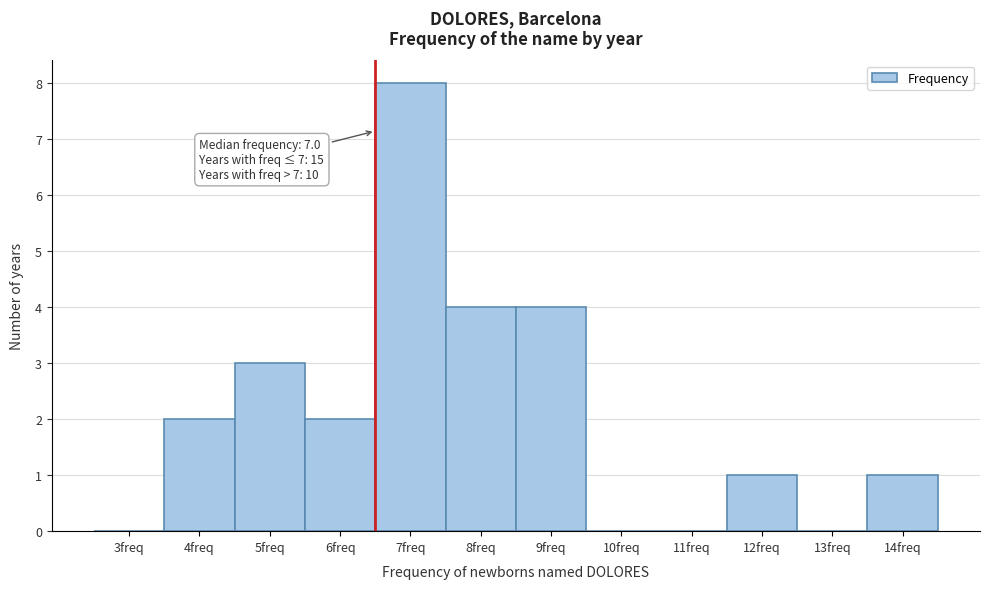

Reading left to right, extract all data points from this chart.

3freq=0	4freq=2	5freq=3	6freq=2	7freq=8	8freq=4	9freq=4	10freq=0	11freq=0	12freq=1	13freq=0	14freq=1